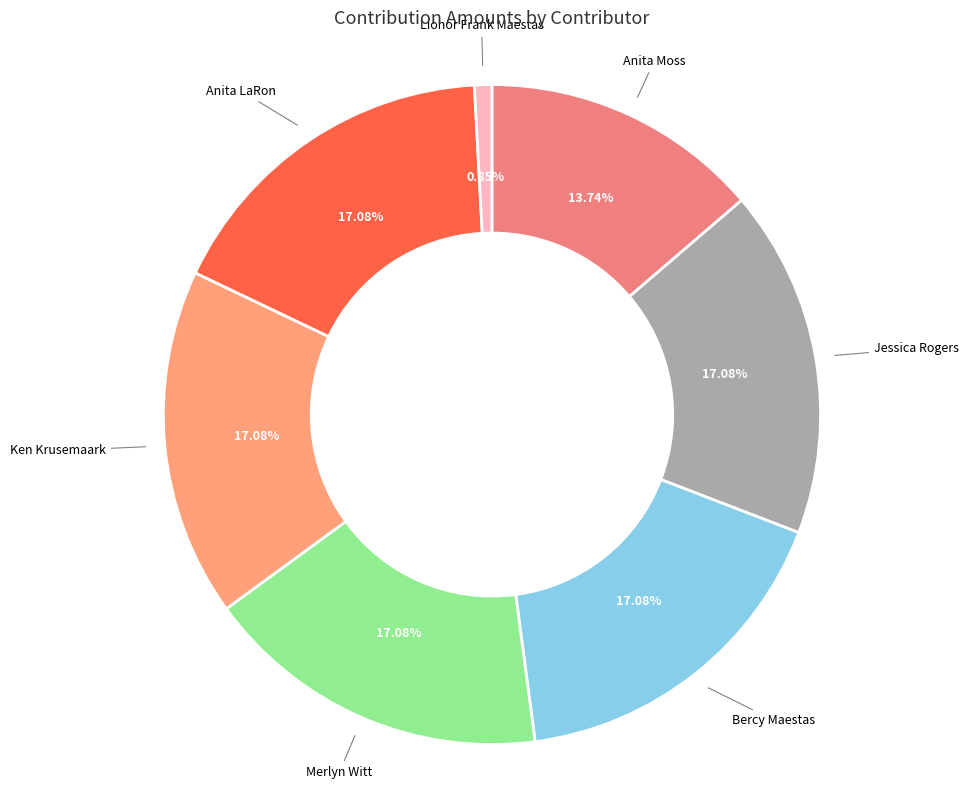

To the nearest percent, what is the difference between the largest and smallest slice percentages?

16%